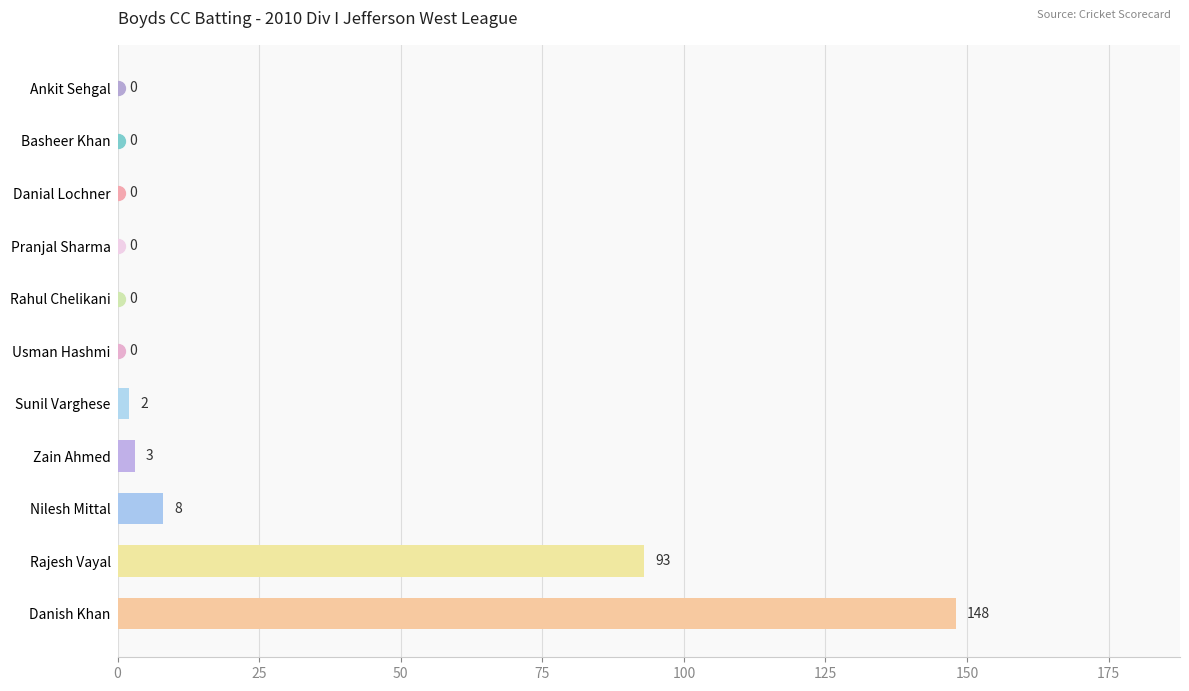

What is the sum of all values?

254